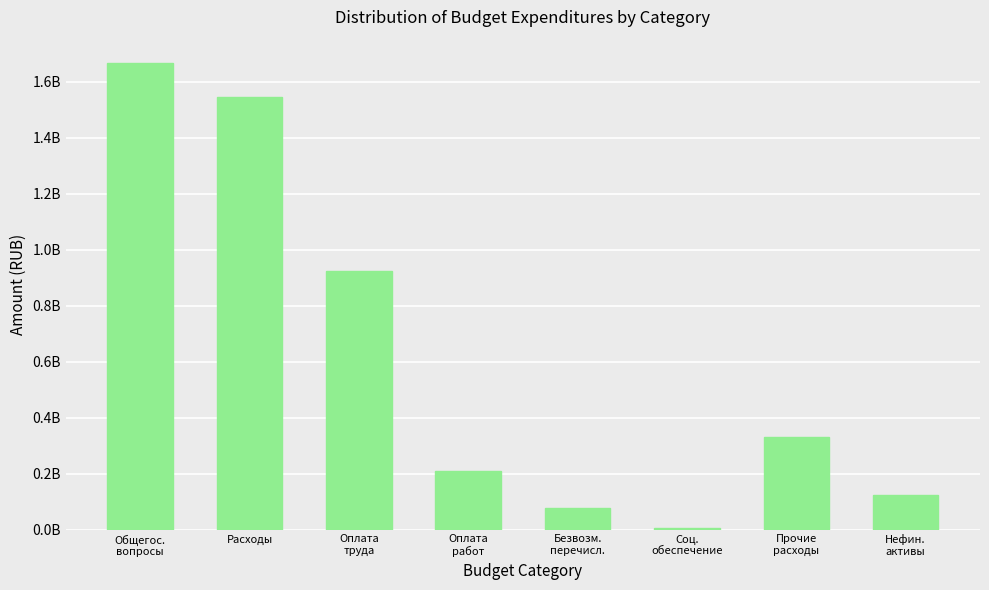

True or false: the data shows 77155746.1 at Безвозм.
перечисл..

True